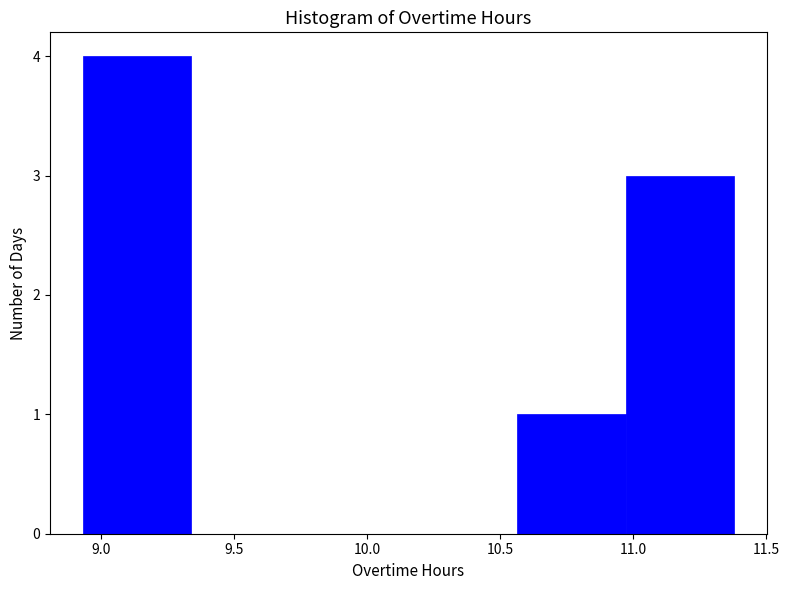

Over which range of the x-axis is the bar tallest?

8.95 to 9.35